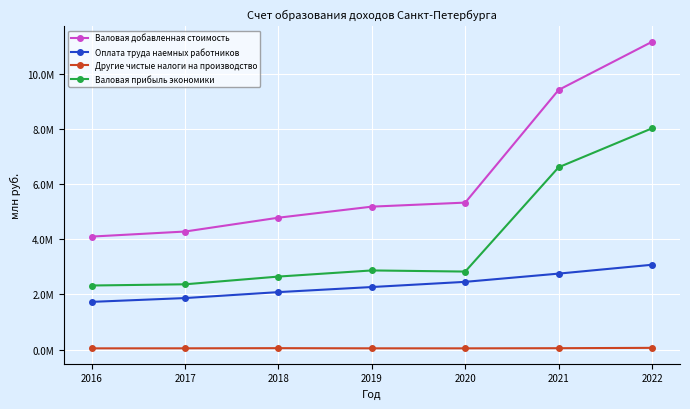

List the series in order of their overall mean, lowest first.

Другие чистые налоги на производство, Оплата труда наемных работников, Валовая прибыль экономики, Валовая добавленная стоимость